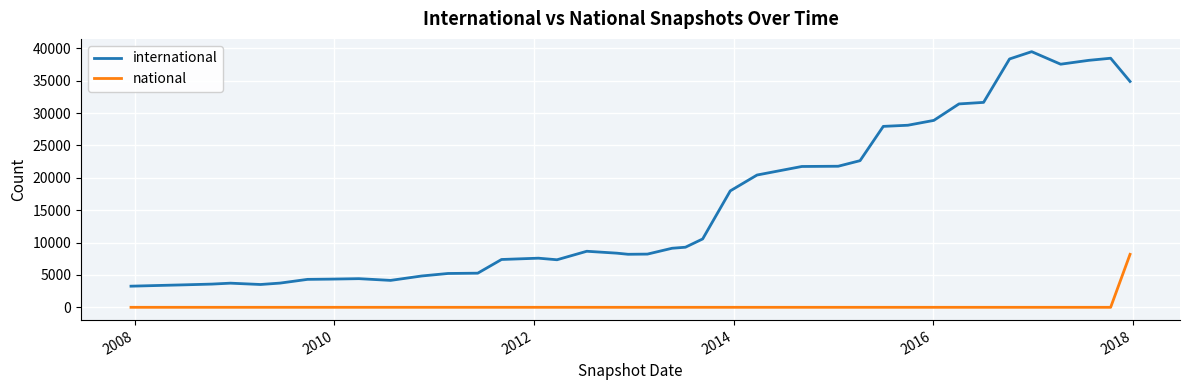

Which series has the largest range (max minus min)?

international